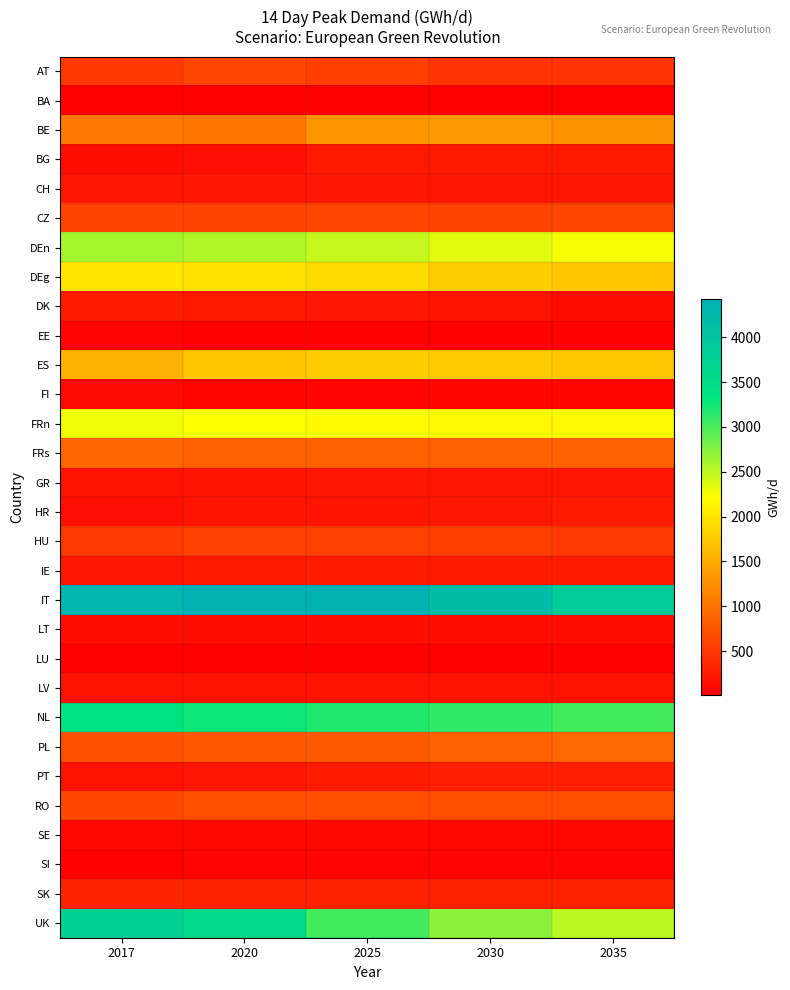

What is the difference between the highest and lowest values at 2035?

3853.9